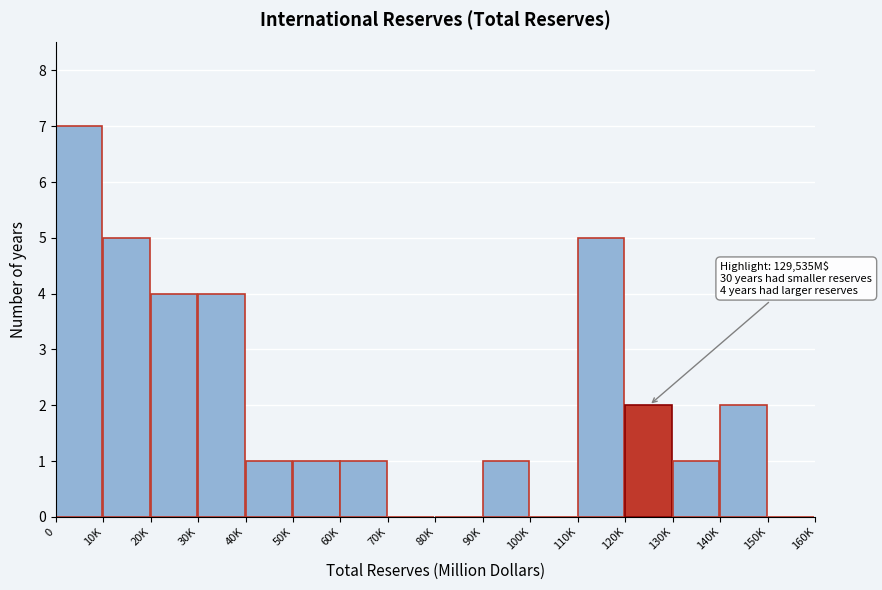

Reading right to left, transcribe all the data shown in this chart.

150K=0	140K=2	130K=1	120K=2	110K=5	100K=0	90K=1	80K=0	70K=0	60K=1	50K=1	40K=1	30K=4	20K=4	10K=5	0=7